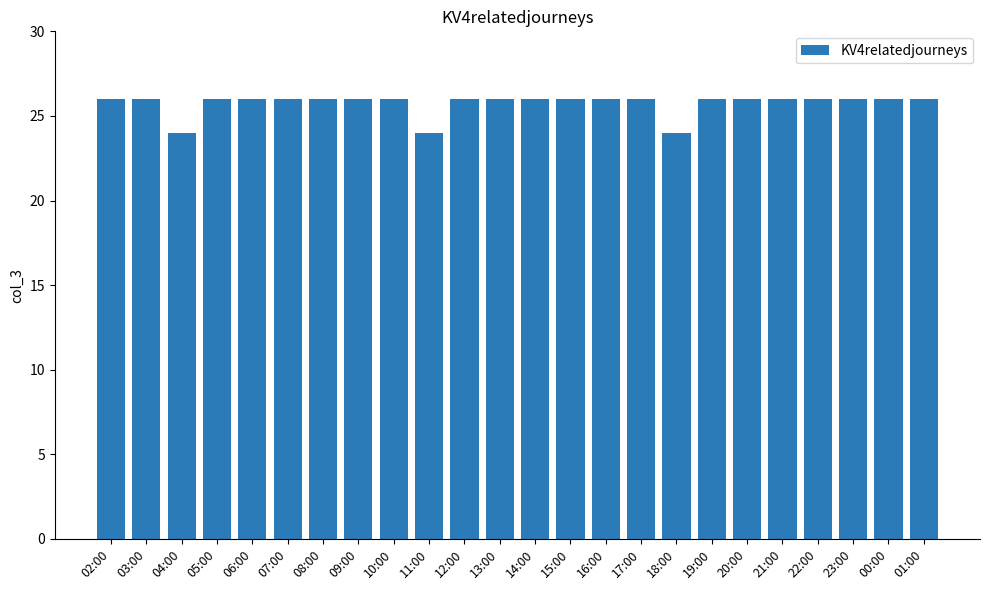

The value at 23:00 is 26. True or false?

True